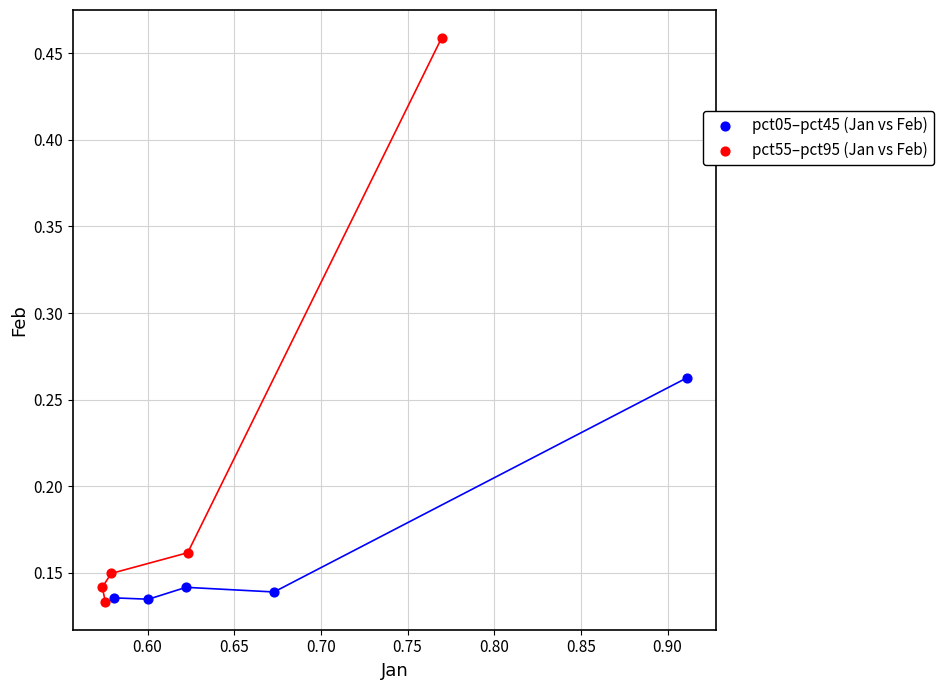

Which series contains the highest Y value?

pct55–pct95 (Jan vs Feb)